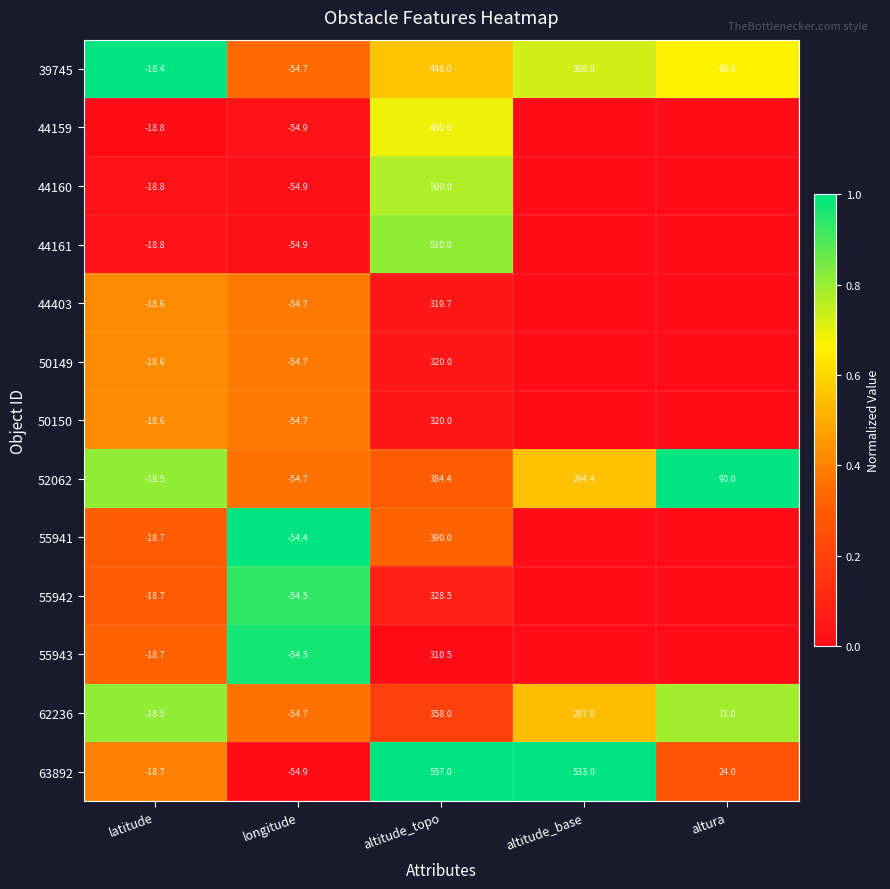

True or false: 55941 has a value of -54.4 at longitude.

True